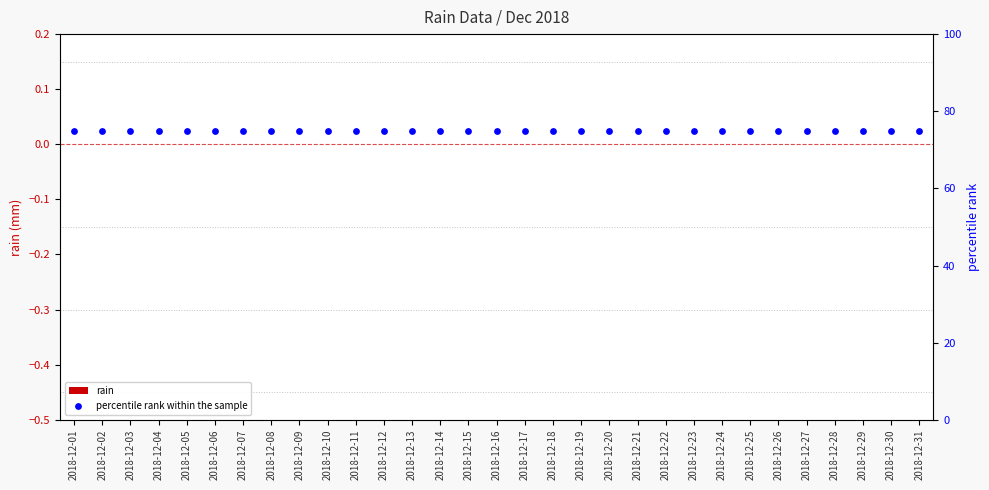

At how many categories does at least one series exceed 44?

31